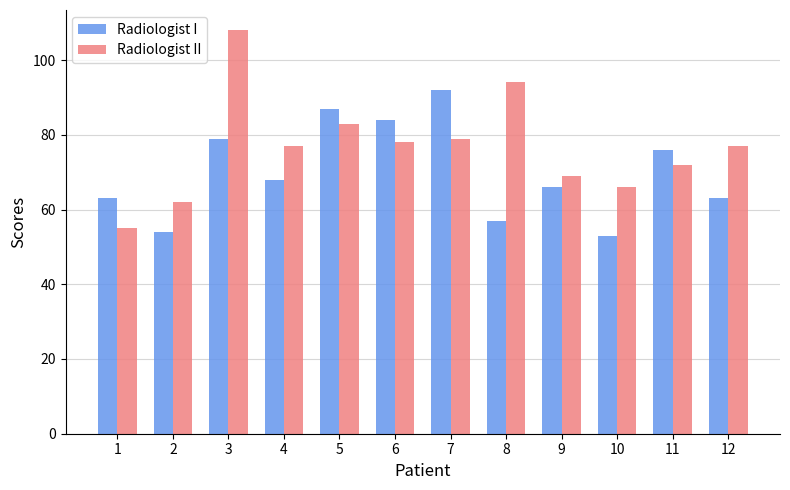

What is the maximum value for Radiologist I?

92